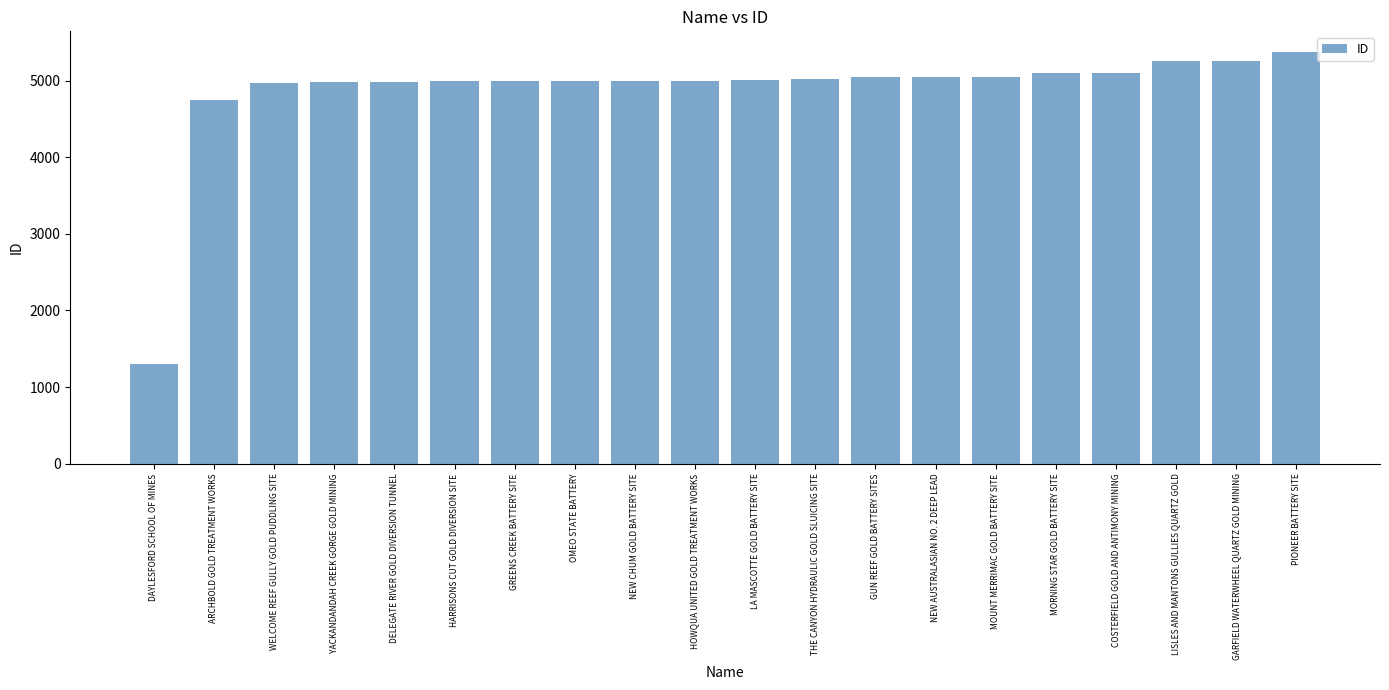

The chart shows a value of 5007 at LA MASCOTTE GOLD BATTERY SITE. True or false?

True